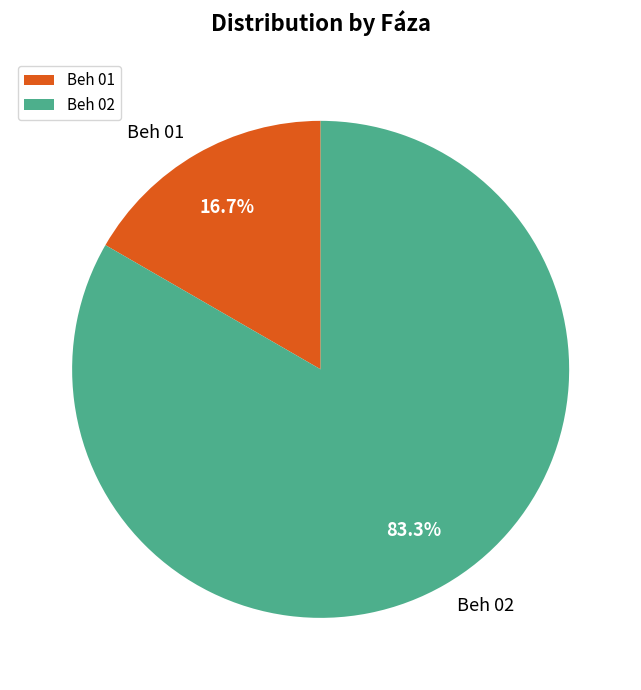

Which slice is the smallest?

Beh 01